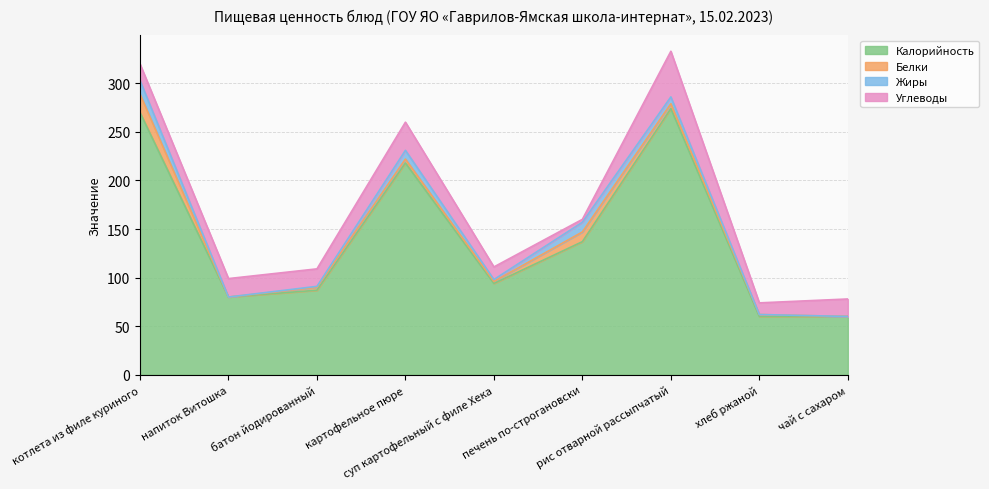

Reading right to left, what are all the values shown in this chart?

Калорийность: 60	60	274	137	94	218	87	80	270
Белки: 0	2	5	10	2	4	3	0	19
Жиры: 0	0	7	10	2	9	1	0	14
Углеводы: 18	12	47	3	13	29	18	19	17